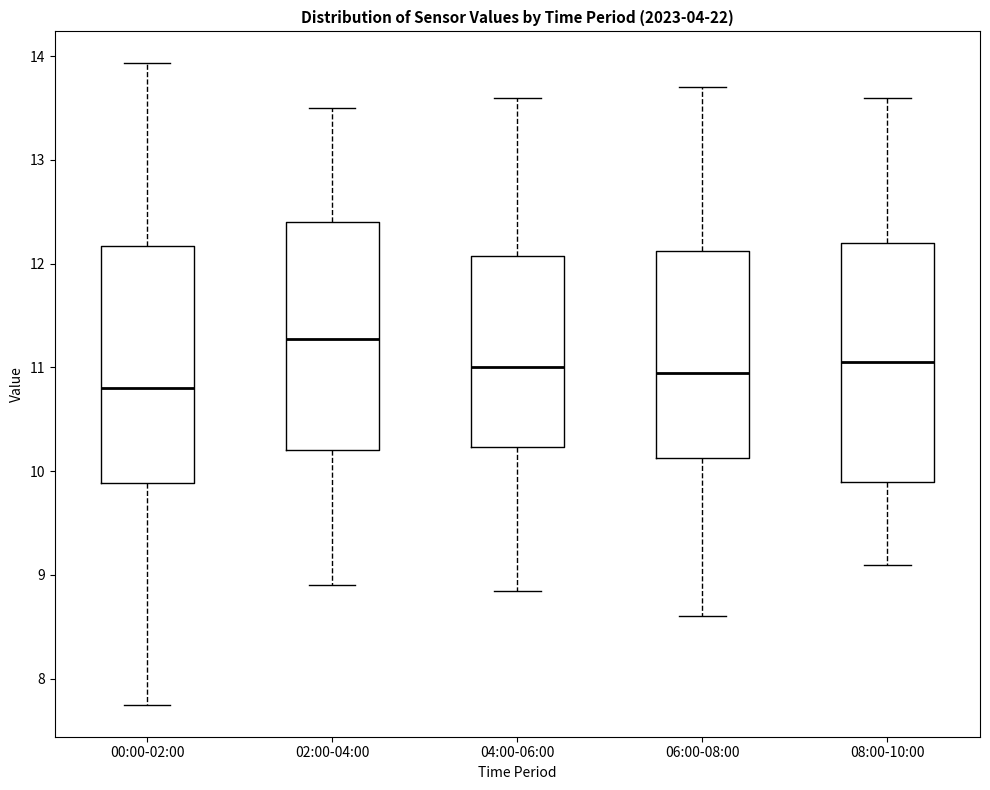

Which box has the highest median line?

02:00-04:00